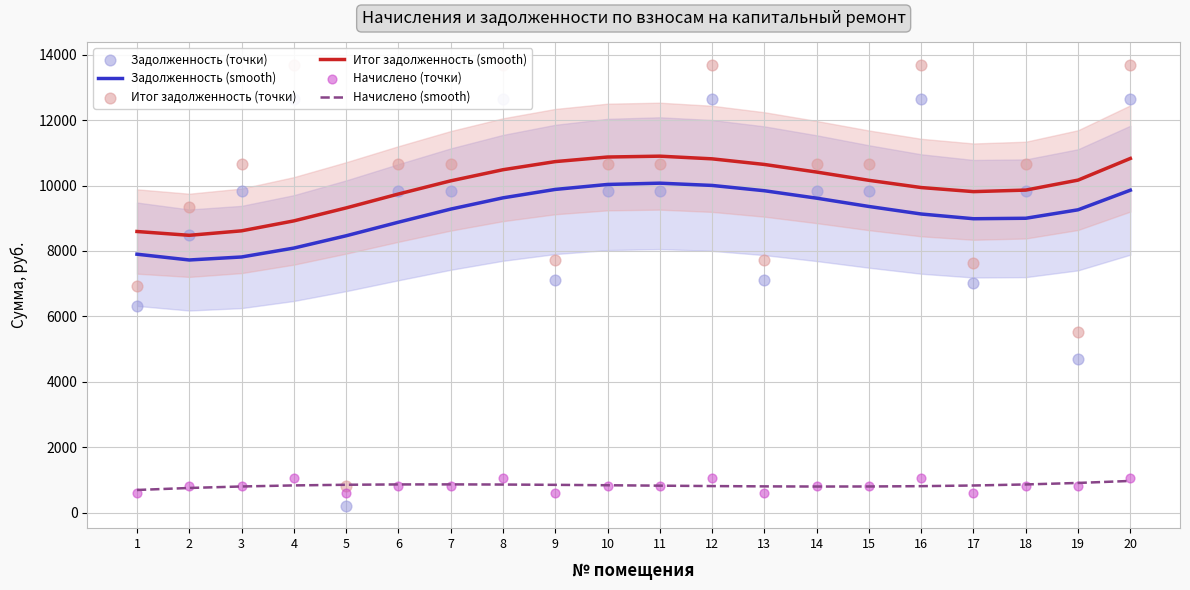

Which series contains the highest Y value?

Итог задолженность (точки)